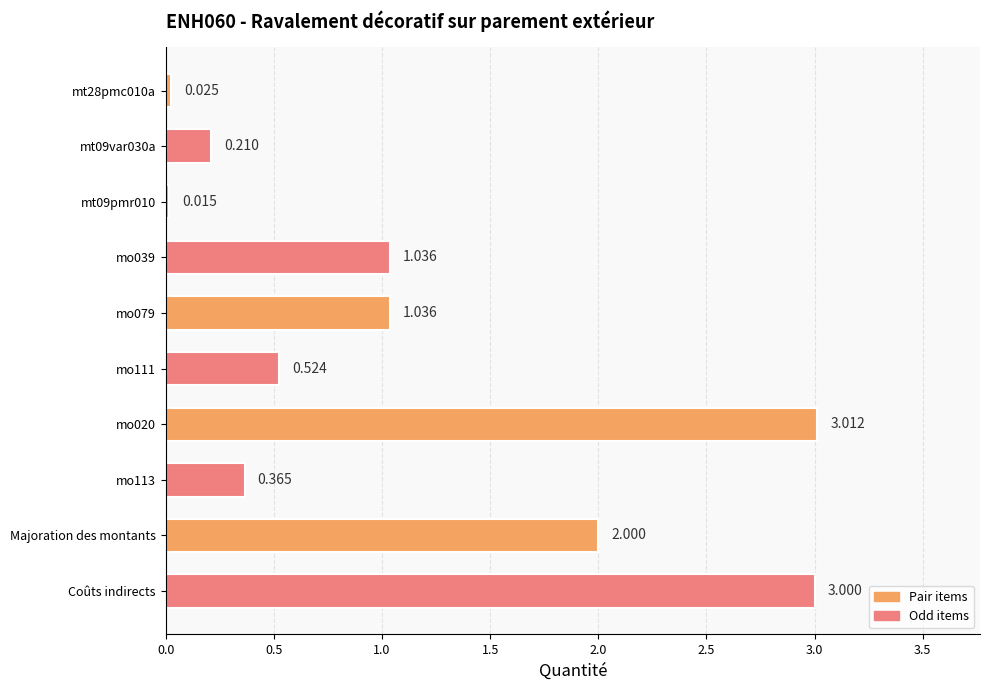

Between mo111 and Coûts indirects, which is larger?

Coûts indirects